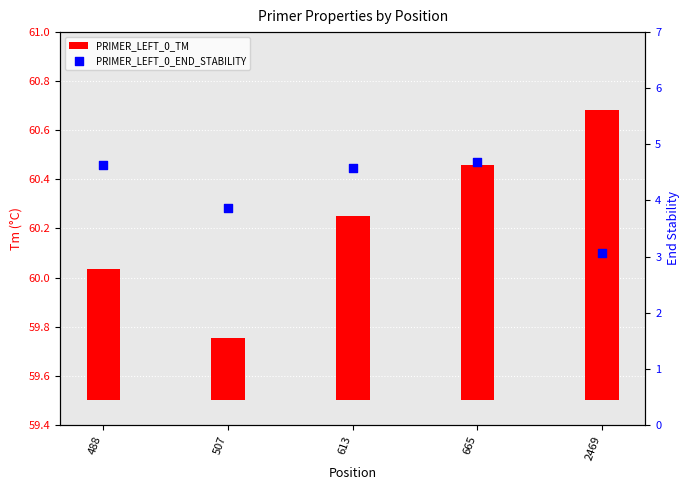

Which series has the widest spread of Y values?

PRIMER_LEFT_0_END_STABILITY